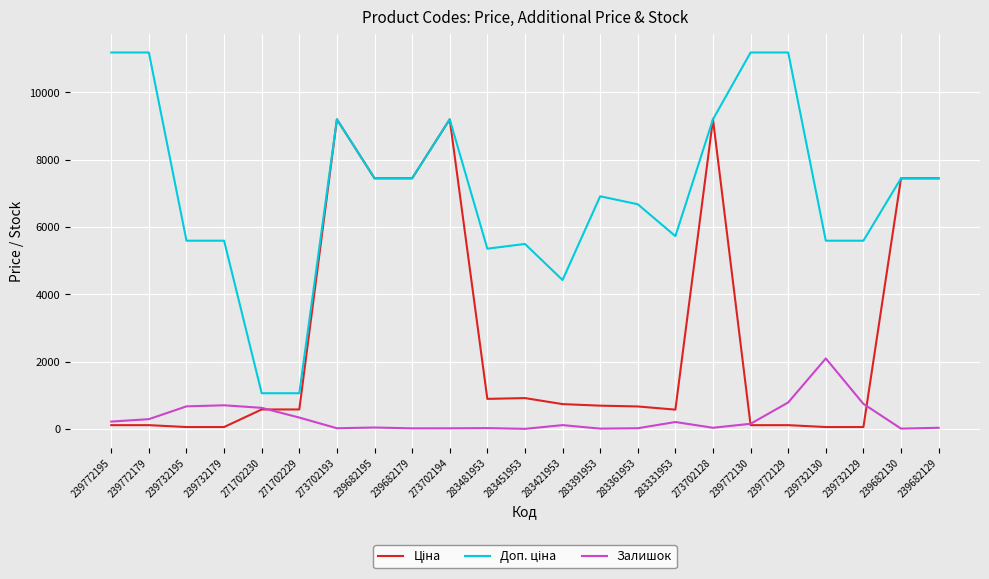

What is the difference between the highest and lowest values at 271702229?

723.0